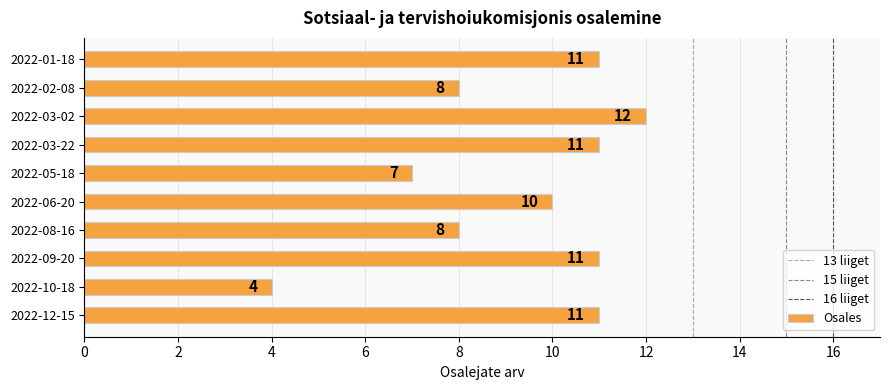

Reading top to bottom, extract all data points from this chart.

2022-01-18=11	2022-02-08=8	2022-03-02=12	2022-03-22=11	2022-05-18=7	2022-06-20=10	2022-08-16=8	2022-09-20=11	2022-10-18=4	2022-12-15=11